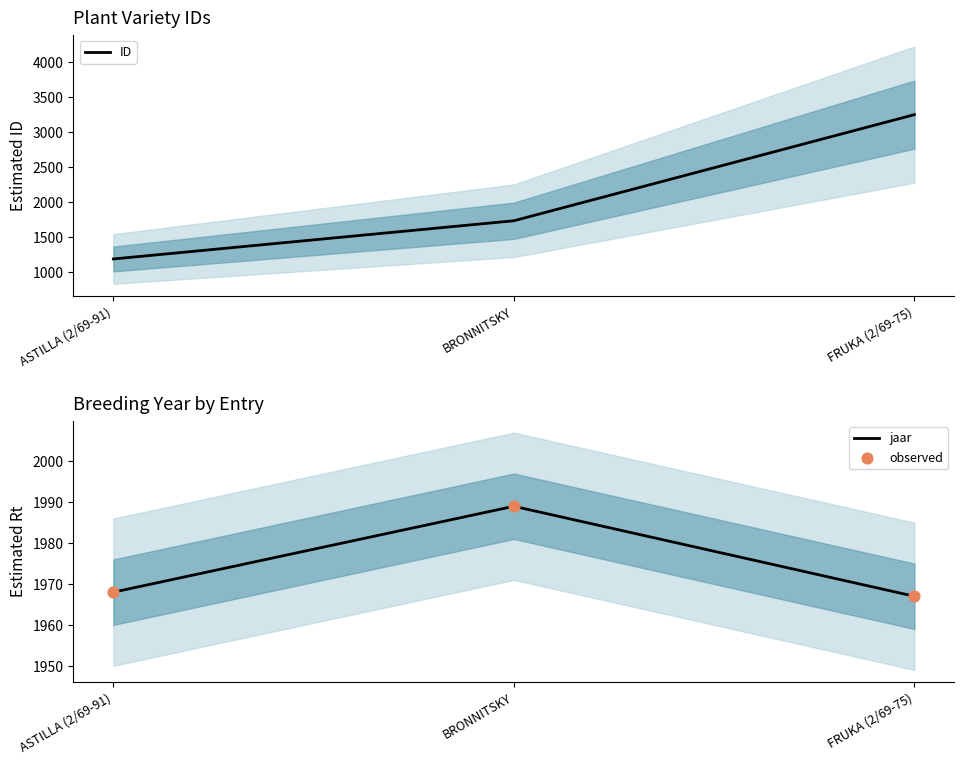

What are all the series names shown in the legend?

ID, jaar, observed